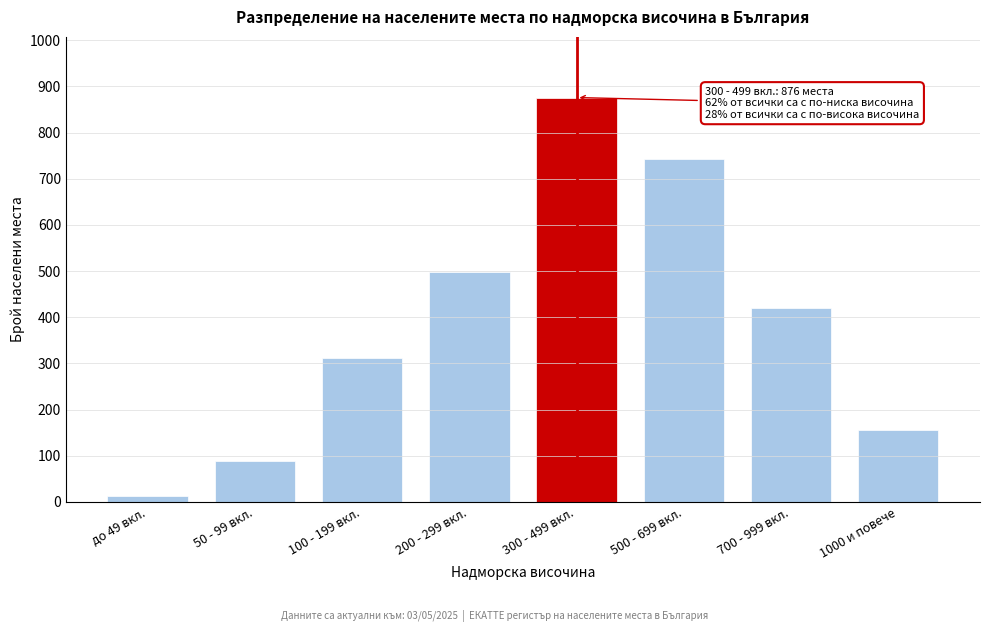

Reading left to right, transcribe all the data shown in this chart.

12	89	312	498	876	743	421	156